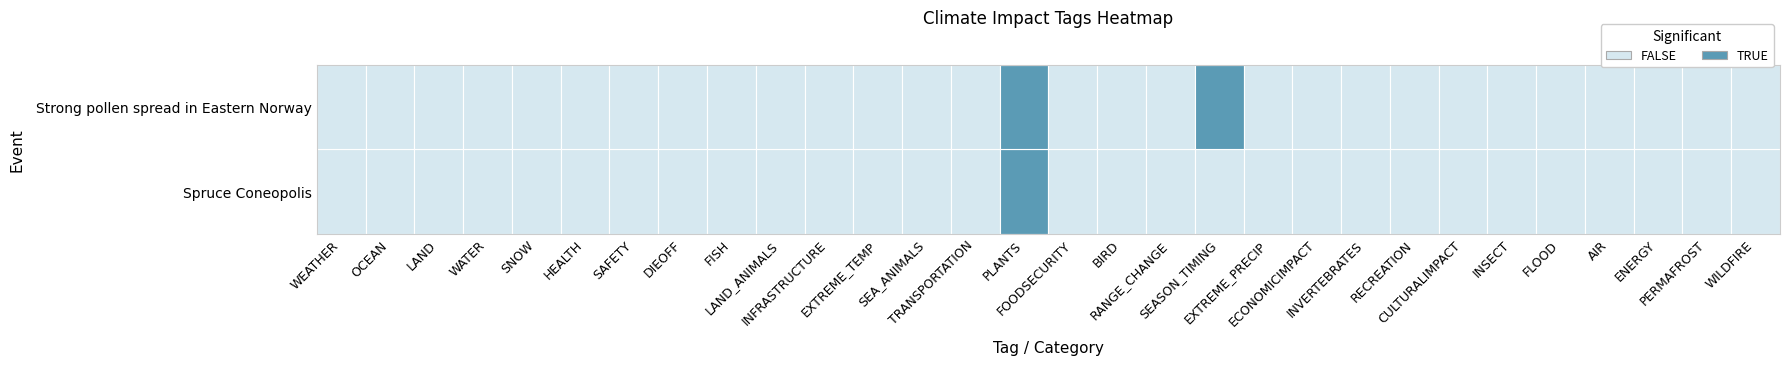

Reading left to right, transcribe all the data shown in this chart.

Spruce Coneopolis: 0	0	0	0	0	0	0	0	0	0	0	0	0	0	1	0	0	0	0	0	0	0	0	0	0	0	0	0	0	0
Strong pollen spread in Eastern Norway: 0	0	0	0	0	0	0	0	0	0	0	0	0	0	1	0	0	0	1	0	0	0	0	0	0	0	0	0	0	0